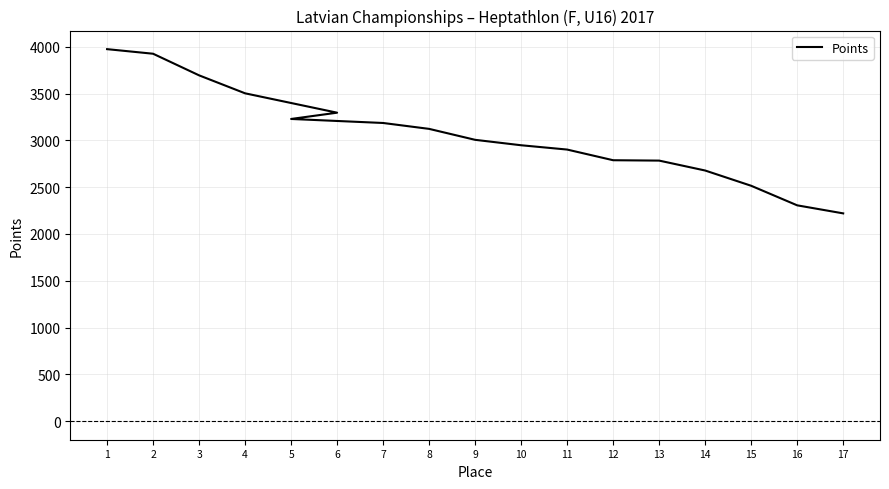

Rank the categories by value from lowest to highest.

17, 16, 15, 14, 13, 12, 11, 10, 9, 8, 7, 5, 6, 4, 3, 2, 1